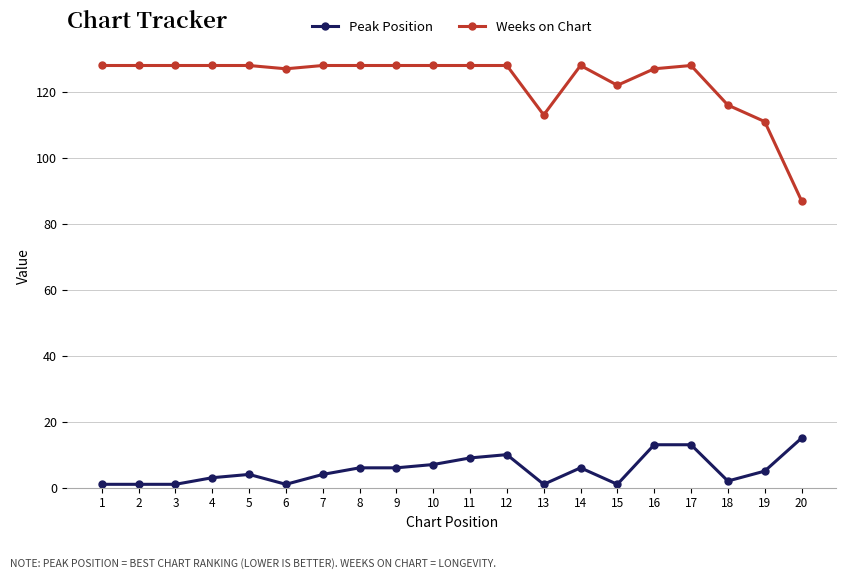

Which series has the largest total across all categories?

Weeks on Chart